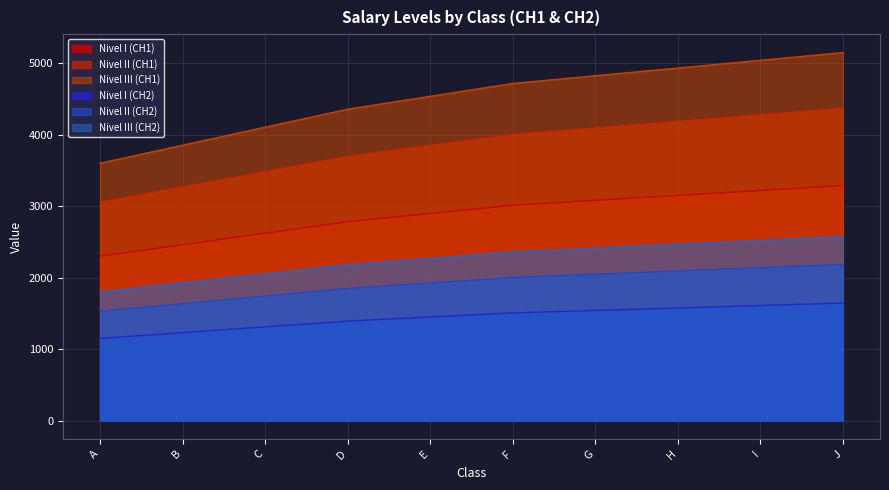

Which series changed the most between C and G?

Nivel III (CH1)